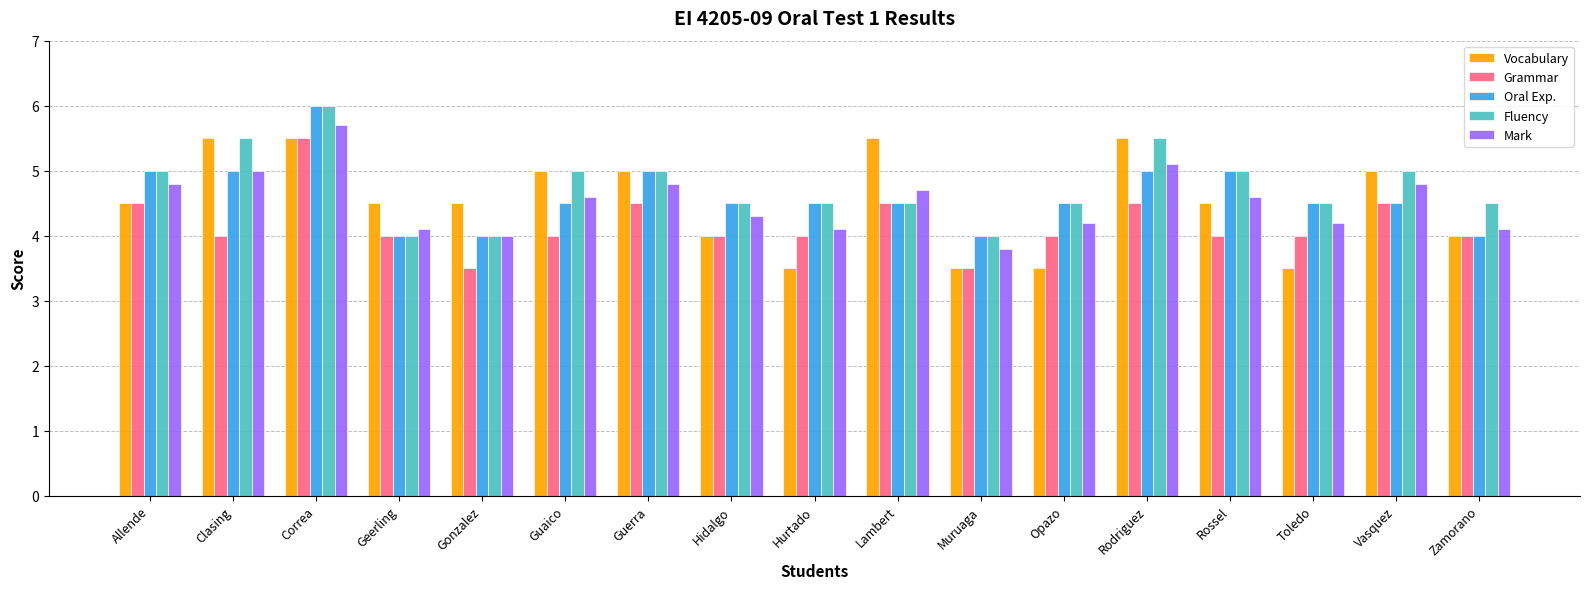

At which category is the sum across all series the highest?

Correa